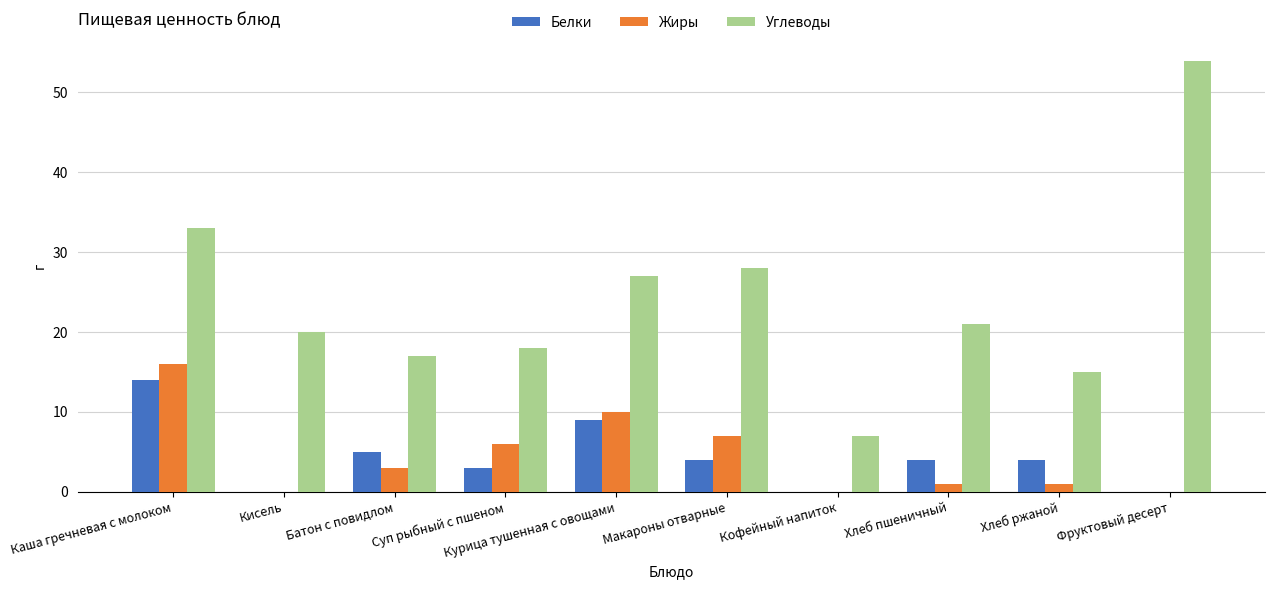

Is it true that Углеводы equals 18 at Суп рыбный с пшеном?

True